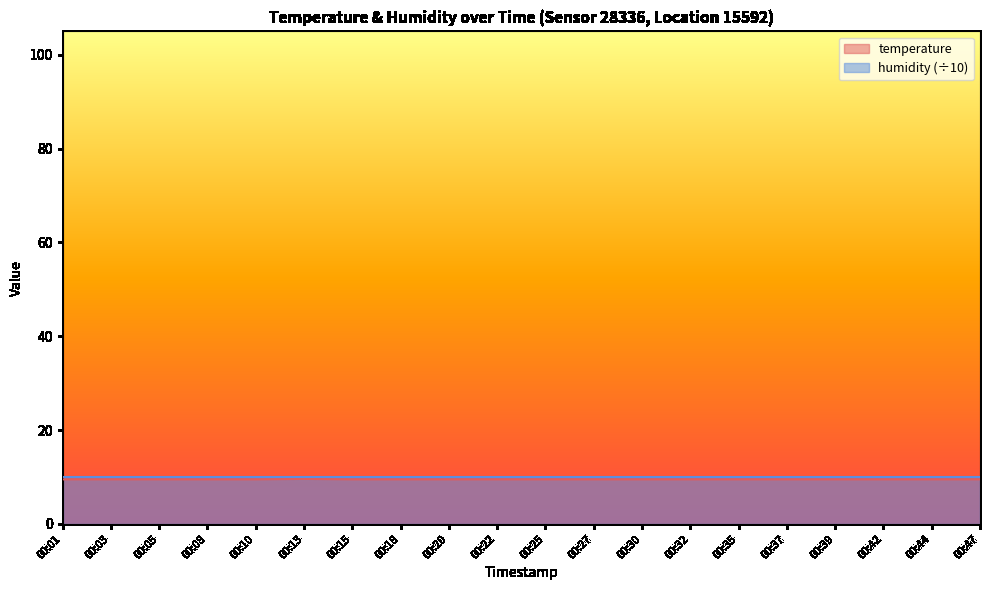

Between 00:15 and 00:20, which is larger?

00:15